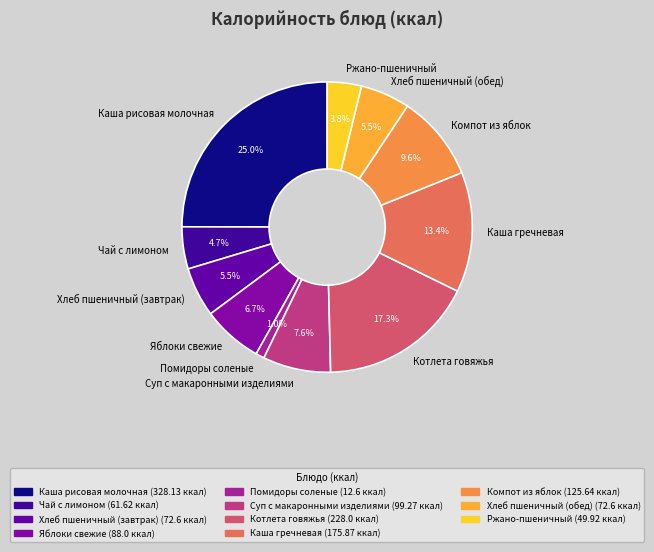

Which slice is the largest?

Каша рисовая молочная